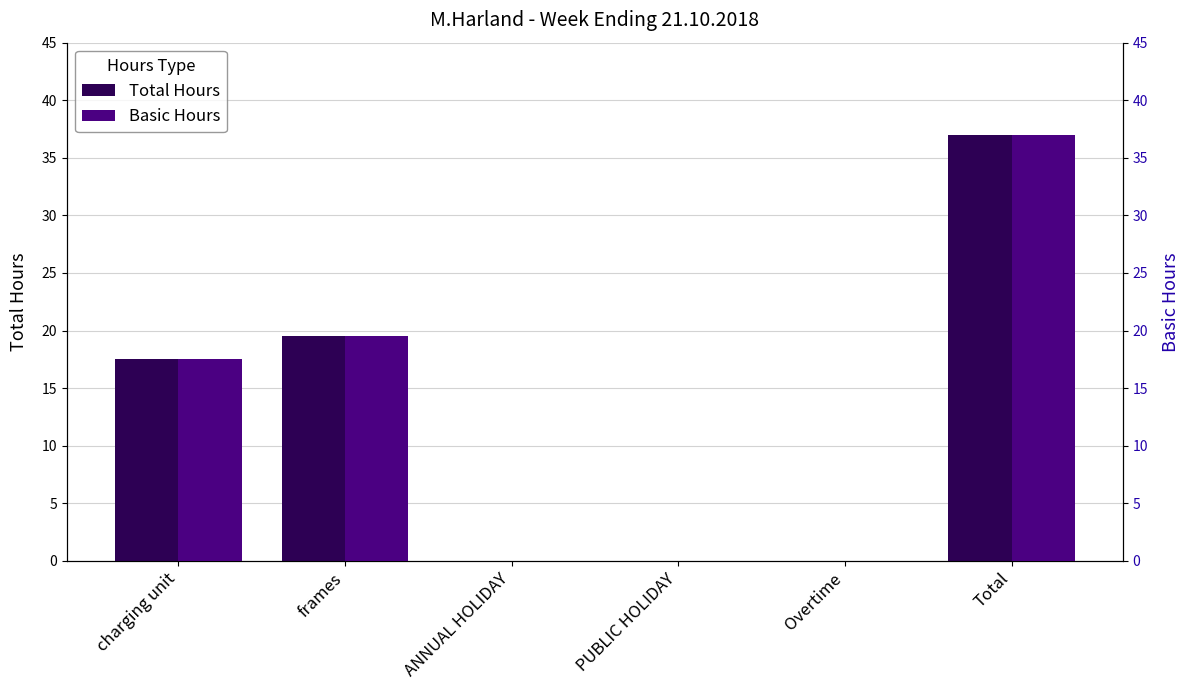

Rank the categories by Total Hours value from highest to lowest.

Total, frames, charging unit, ANNUAL HOLIDAY, PUBLIC HOLIDAY, Overtime